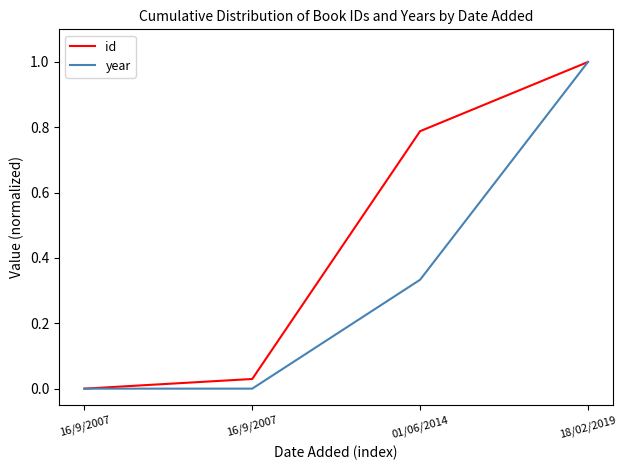

True or false: year has a value of 0.3 at 01/06/2014.

True